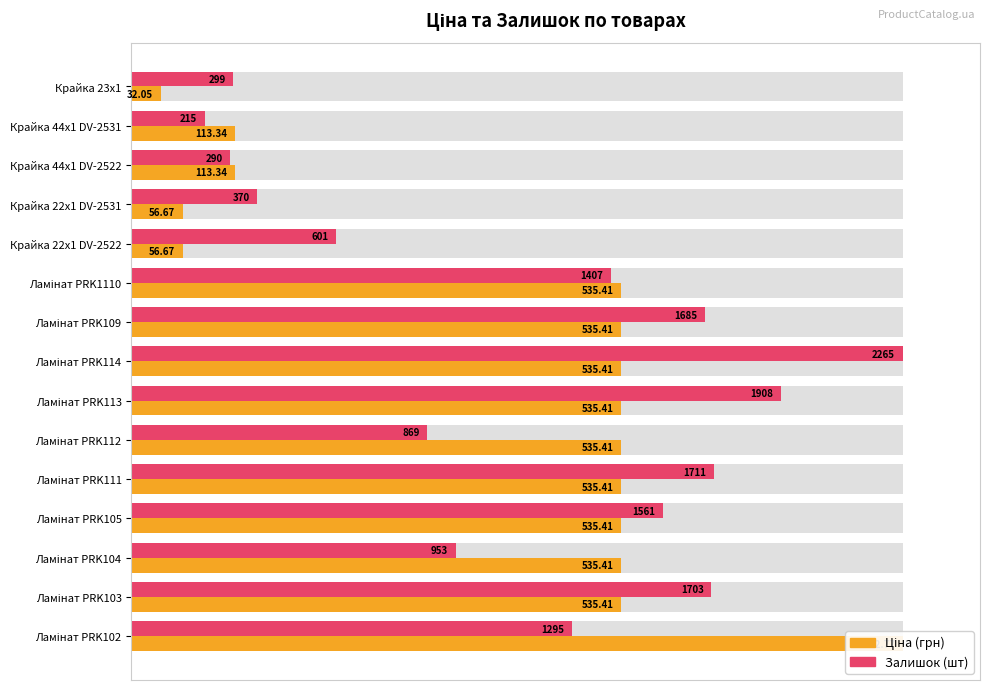

Between Крайка 44x1 DV-2522 and Ламінат PRK114, which series saw the biggest shift?

Залишок